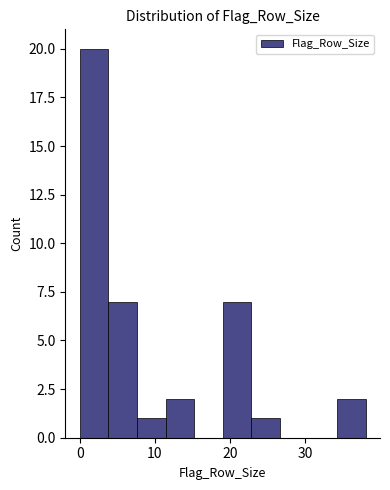

Around what value on the x-axis is the tallest bar? Give the approximate position of its centre, as read against the axis.

2